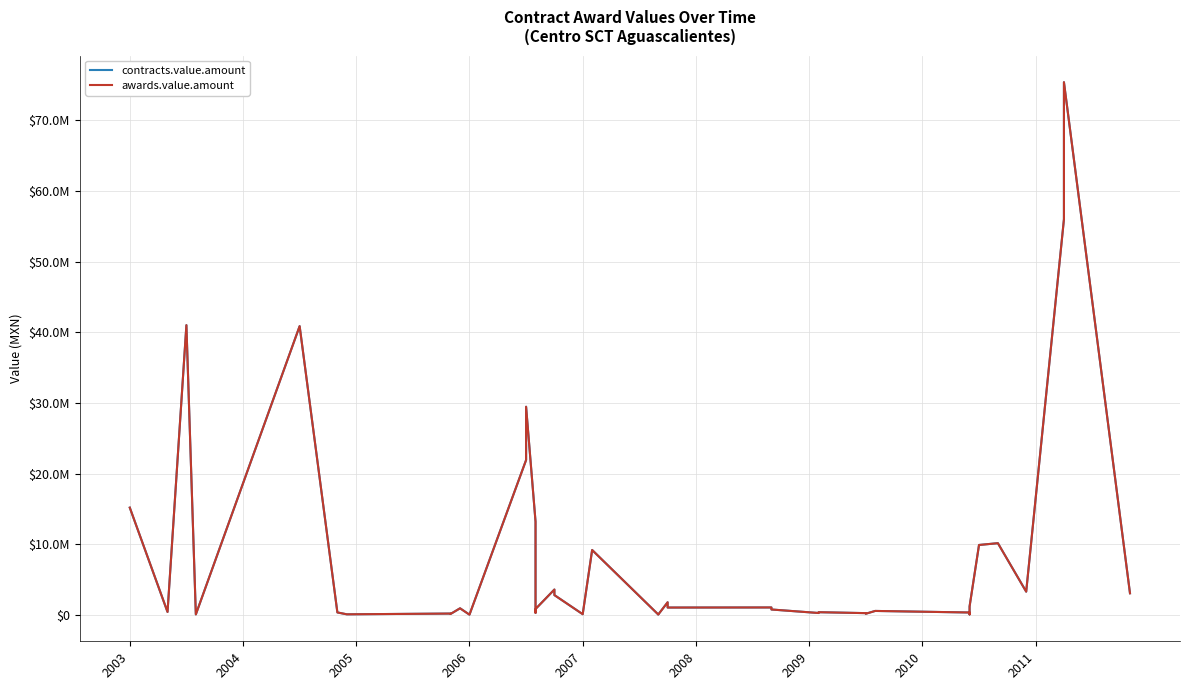

Reading left to right, extract all data points from this chart.

contracts.value.amount: 15184401.5	423982.5	40996985.9	77902.2	40858292.3	360000.1	91636.6	199500.0	147174.6	944095.6	43400.0	21916455.7	29455989.7	13210285.8	317096.6	841942.9	3599455.0	2811885.2	110118.0	9190659.5	74910.0	51325.0	1797291.5	1050072.6	1062457.8	774235.3	277944.6	391960.3	260000.0	173500.0	570304.5	350000.0	85000.0	1207350.0	9901094.9	10155207.9	3297040.4	55981738.2	75367091.3	3069704.2
awards.value.amount: 15184401.5	423982.5	40996985.9	77902.2	40858292.3	360000.1	91636.6	199500.0	147174.6	944095.6	43400.0	21916455.7	29455989.7	13210285.8	317096.6	841942.9	3599455.0	2811885.2	110118.0	9190659.5	74910.0	51325.0	1797291.5	1050072.6	1062457.8	774235.3	277944.6	391960.3	260000.0	173500.0	570304.5	350000.0	85000.0	1207350.0	9901094.9	10155207.9	3297040.4	55981738.2	75367091.3	3069704.2